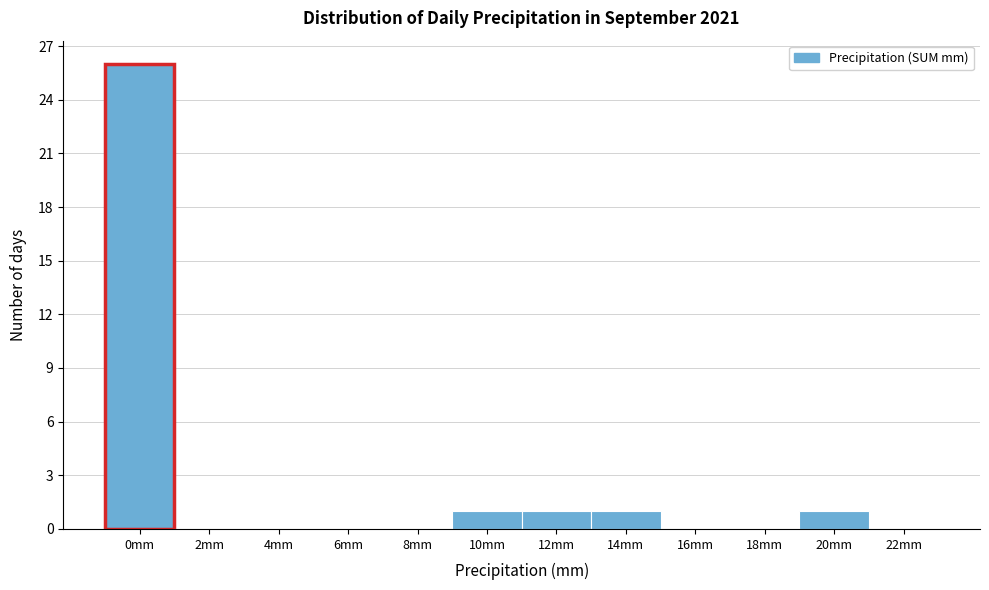

Reading right to left, extract all data points from this chart.

22mm=0	20mm=1	18mm=0	16mm=0	14mm=1	12mm=1	10mm=1	8mm=0	6mm=0	4mm=0	2mm=0	0mm=26